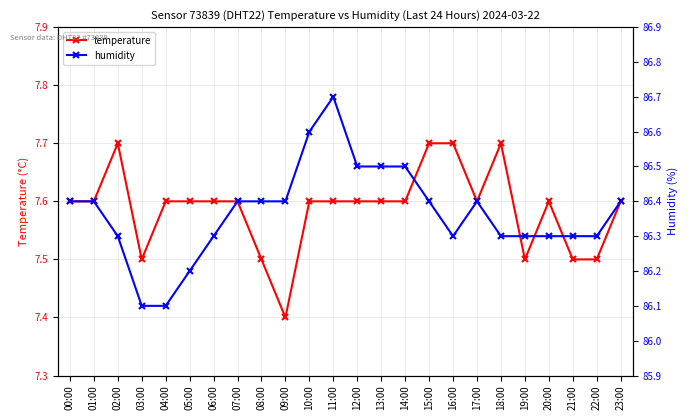

Reading left to right, list all the values displayed in this chart.

temperature: 7.6	7.6	7.7	7.5	7.6	7.6	7.6	7.6	7.5	7.4	7.6	7.6	7.6	7.6	7.6	7.7	7.7	7.6	7.7	7.5	7.6	7.5	7.5	7.6
humidity: 86.4	86.4	86.3	86.1	86.1	86.2	86.3	86.4	86.4	86.4	86.6	86.7	86.5	86.5	86.5	86.4	86.3	86.4	86.3	86.3	86.3	86.3	86.3	86.4